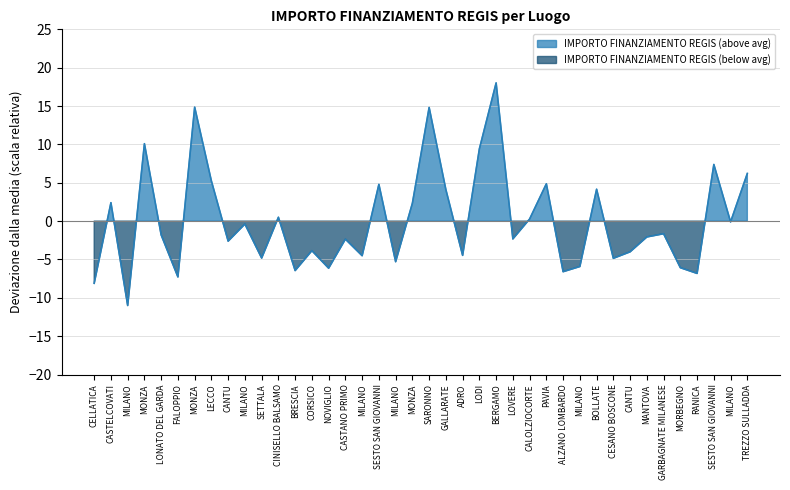

How many values are below zero?

24